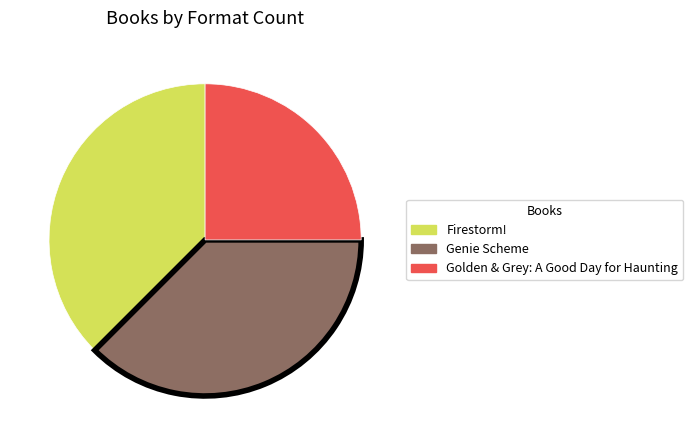

Count the number of slices in the pie.

3